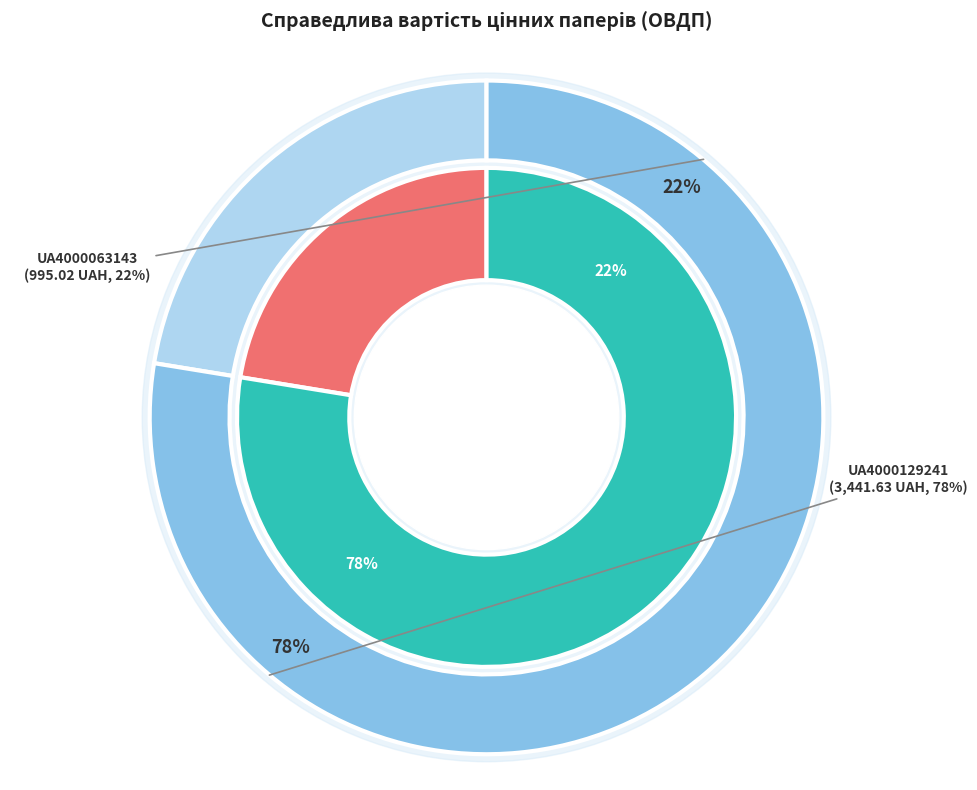

What percentage is the UA4000129241 slice, to the nearest percent?

78%